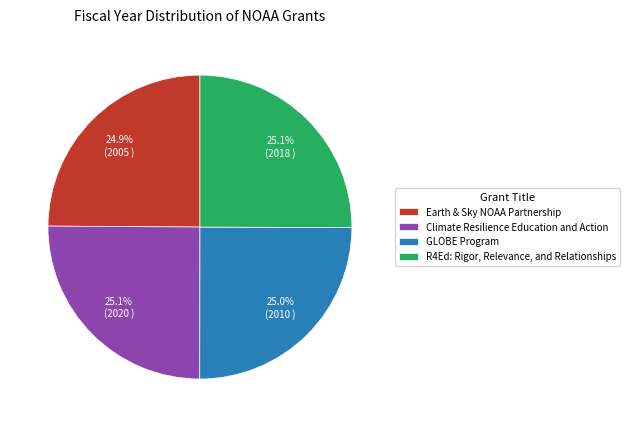

The R4Ed: Rigor, Relevance, and Relationships slice represents 17% of the pie. True or false?

False